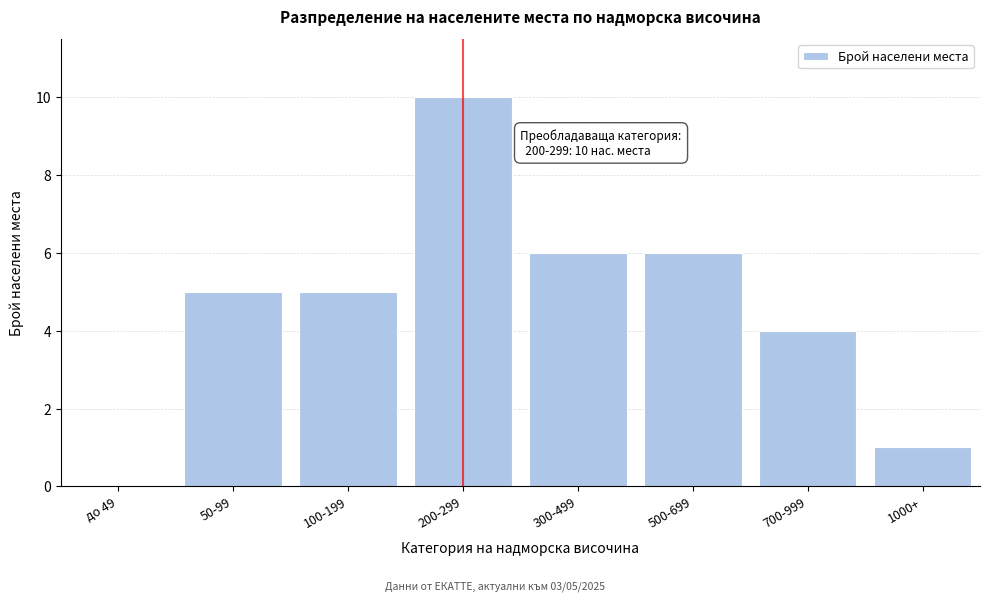

Reading left to right, extract all data points from this chart.

до 49=0	50-99=5	100-199=5	200-299=10	300-499=6	500-699=6	700-999=4	1000+=1